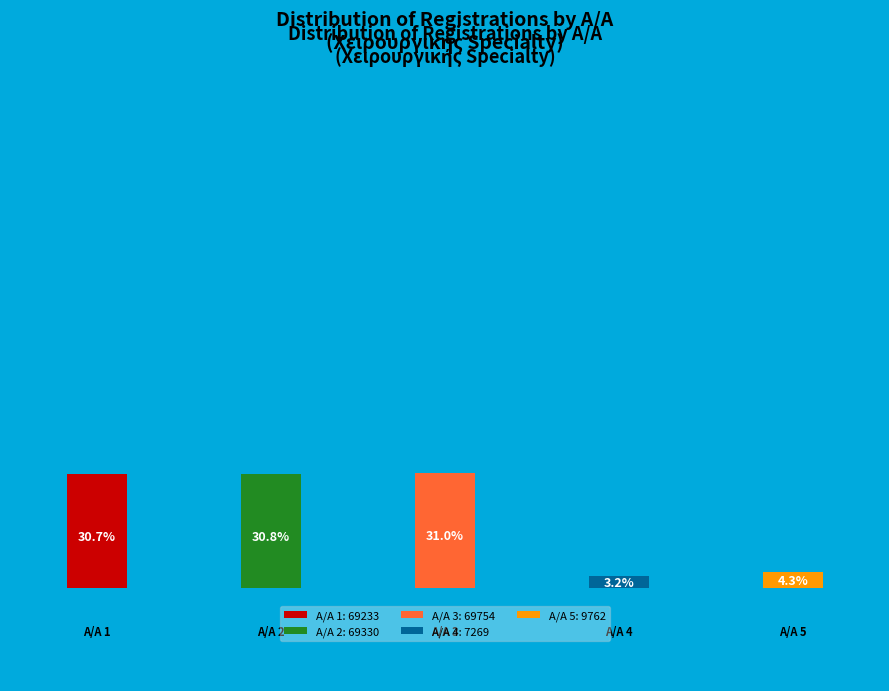

Does any single category account for the majority?

No